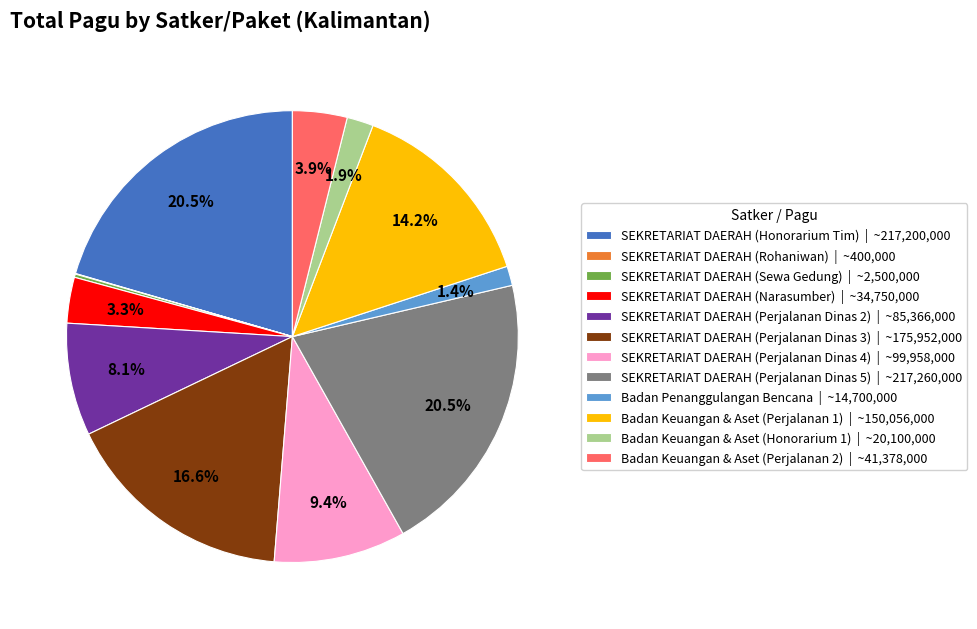

Is SEKRETARIAT DAERAH (Perjalanan Dinas 4) | ~99,958,000 the majority of the pie?

No